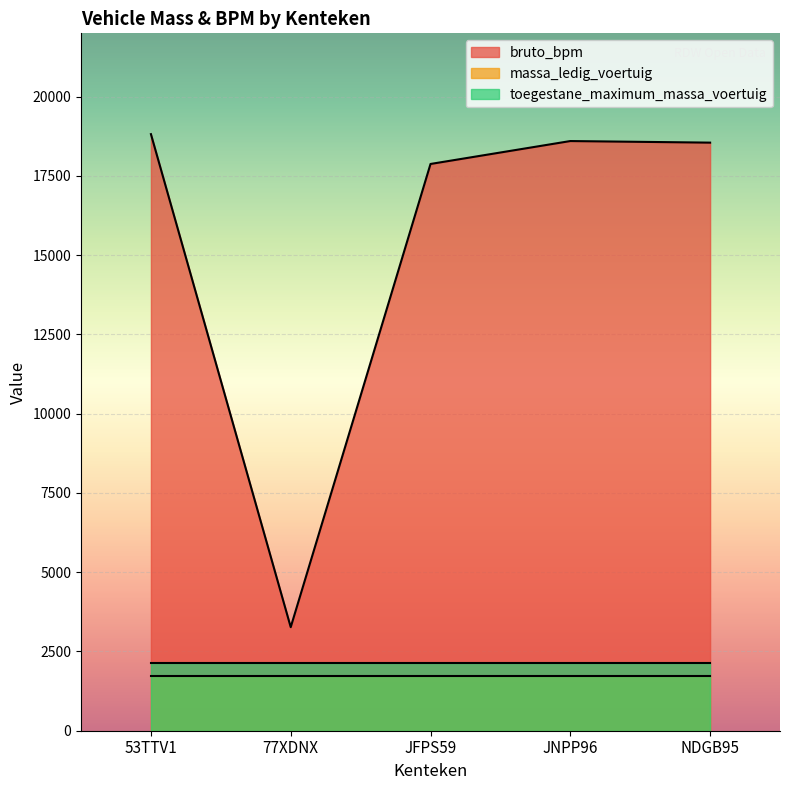

The value of toegestane_maximum_massa_voertuig at JFPS59 is 3315. True or false?

False